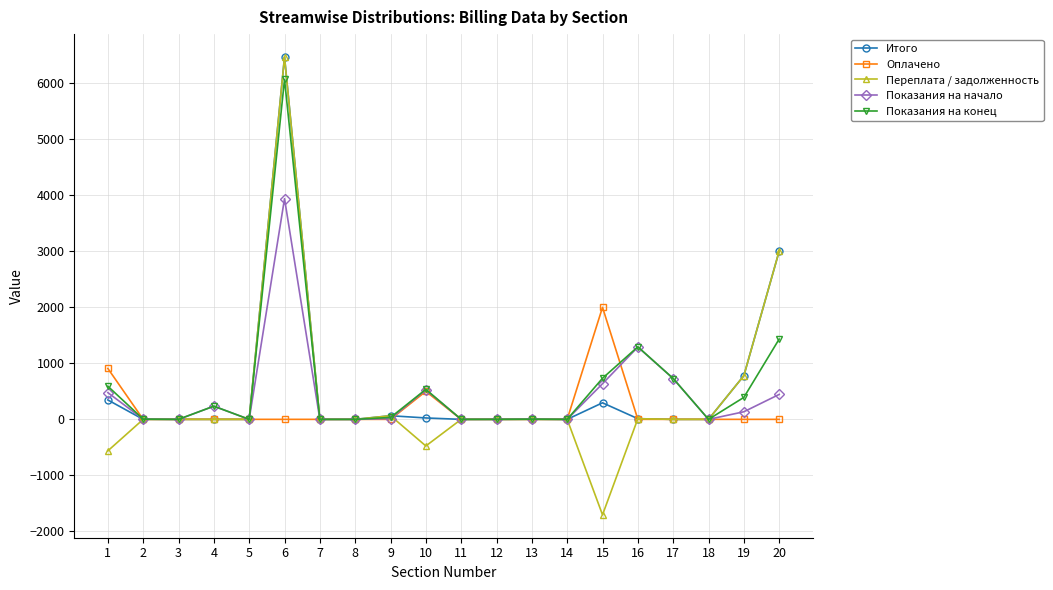

Is it true that Итого equals 12.0 at 16?

True